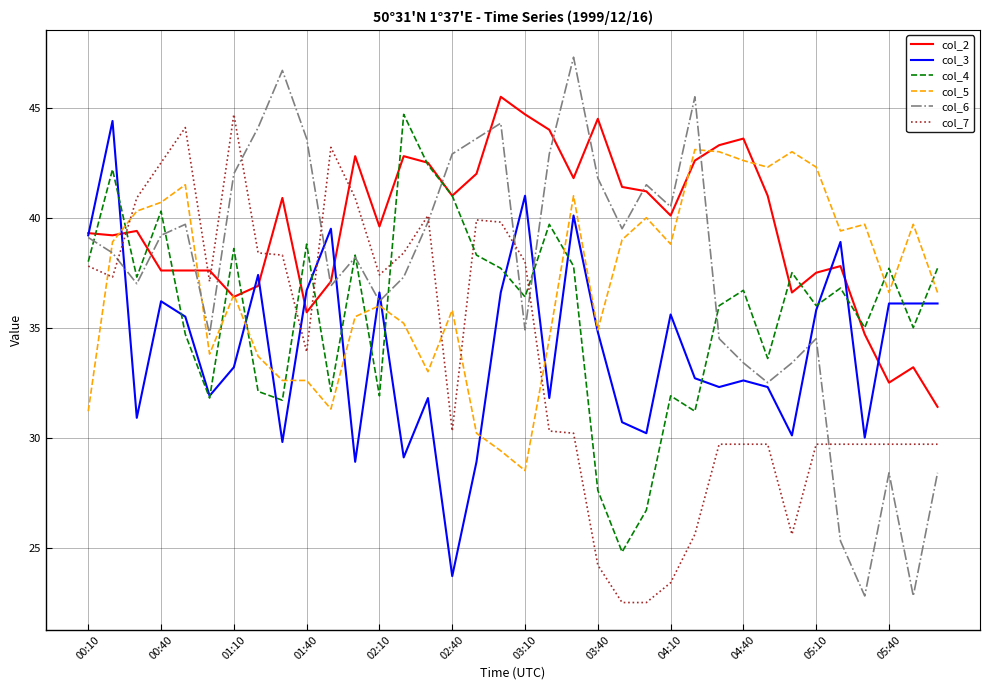

What is the highest value of the col_2 series?

45.5